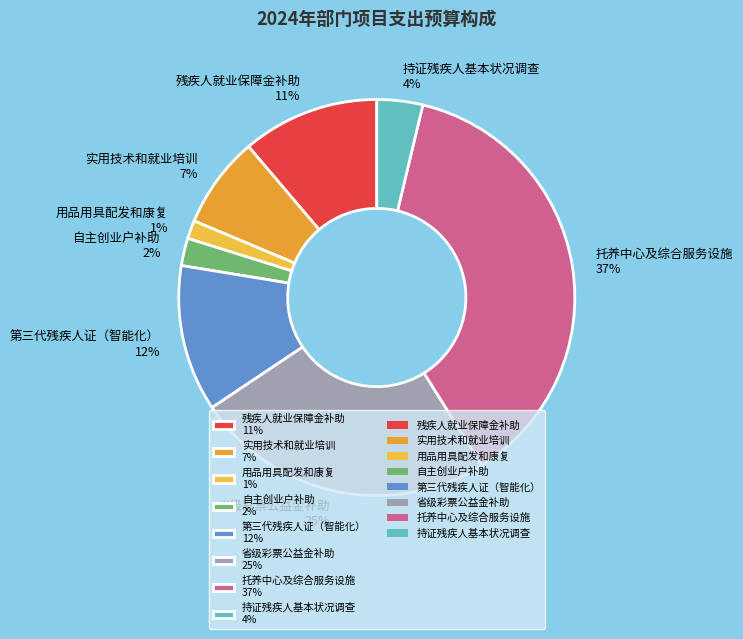

How many slices are in this pie chart?

8